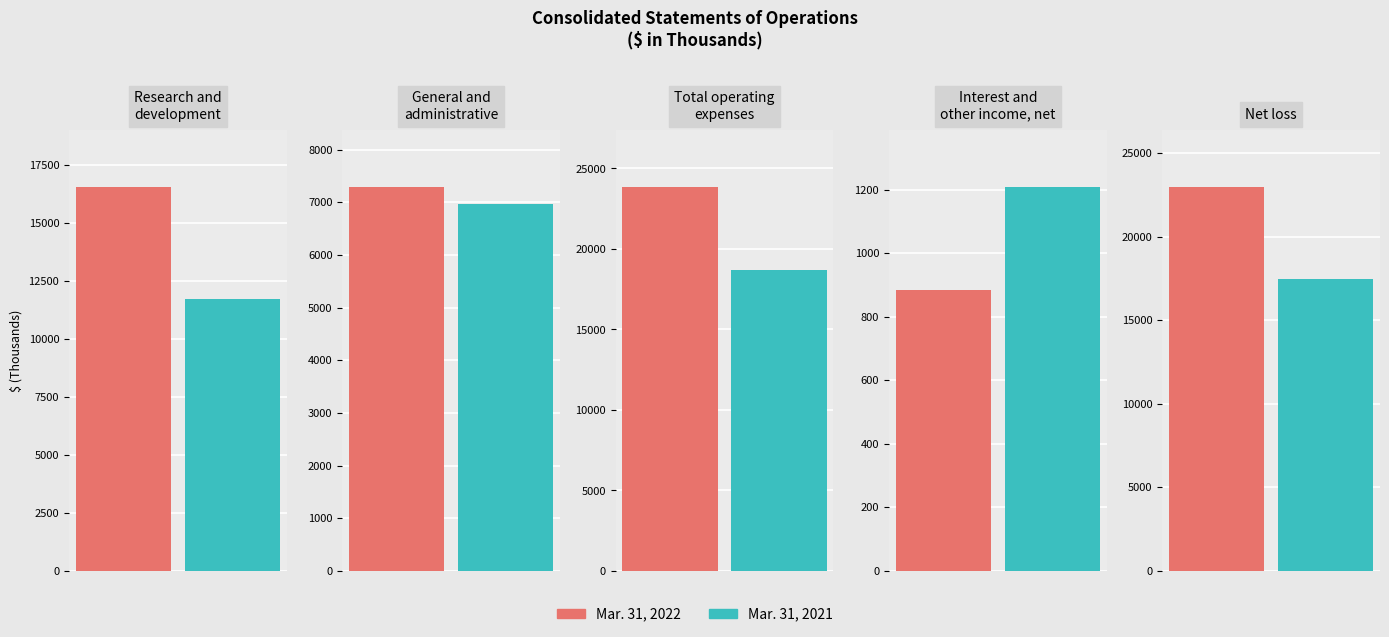

What value does the Mar. 31, 2021 series have at Interest and
other income, net, to the nearest 10?

1210